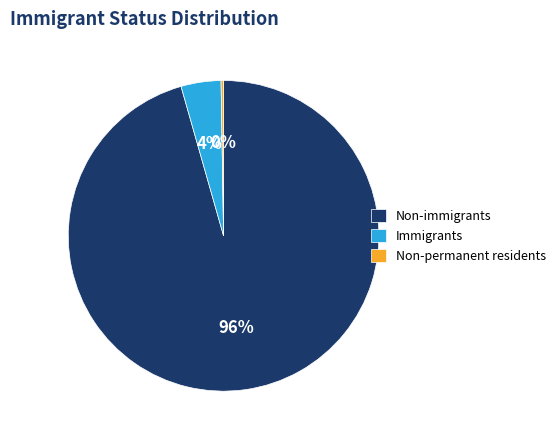

Is Non-immigrants the majority of the pie?

Yes